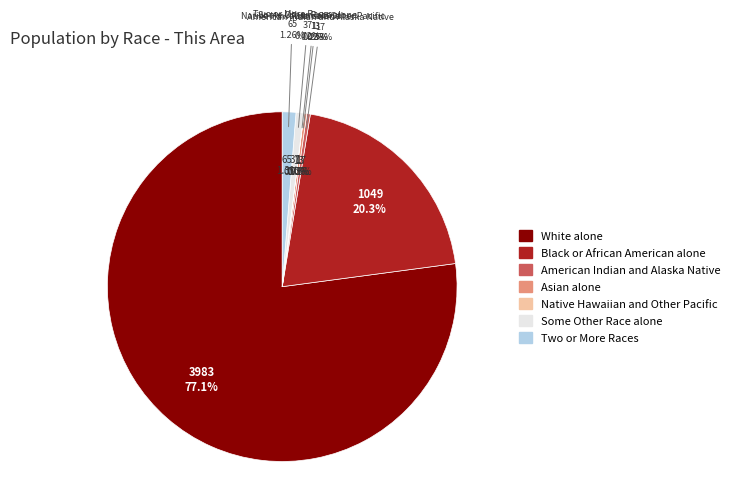

What percentage is the White alone slice, to the nearest percent?

77%